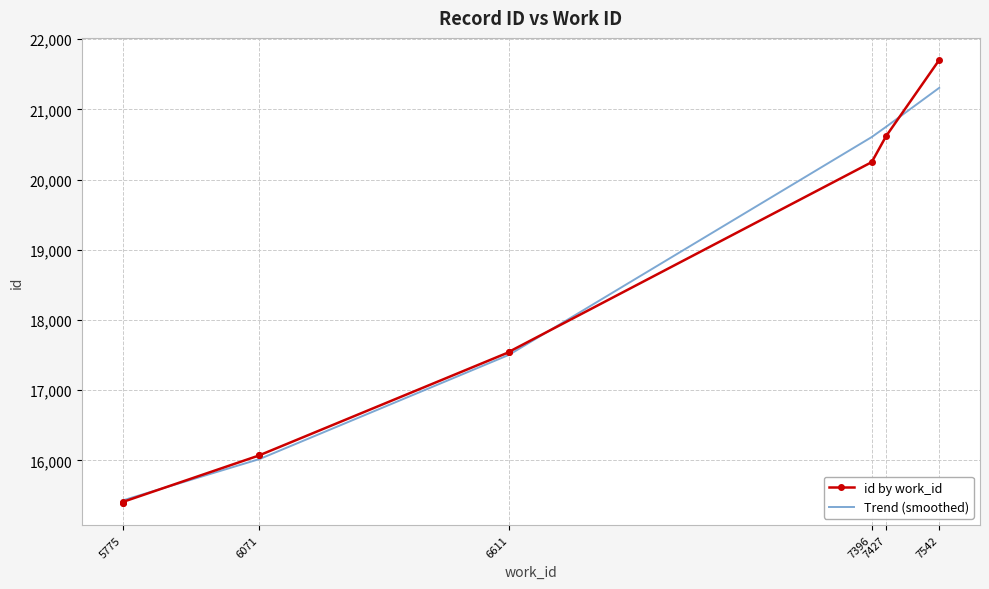

After their last crossing, which series has the higher values: id by work_id or Trend (smoothed)?

id by work_id